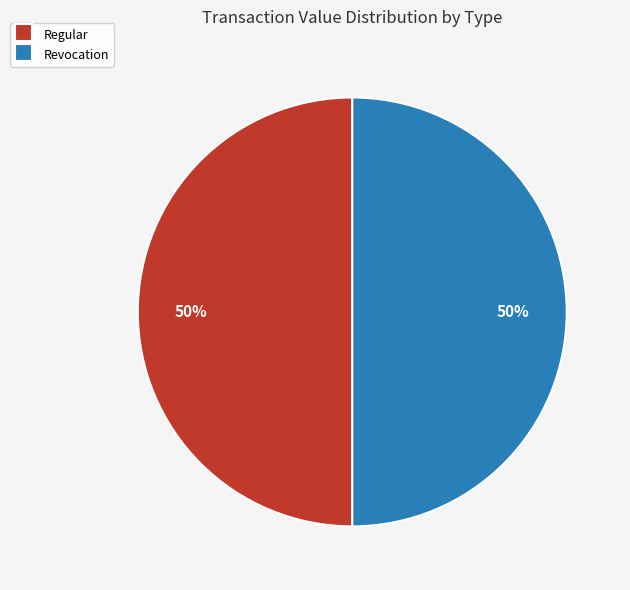

Approximately how many times larger is the value at Regular compared to Revocation?

1.0